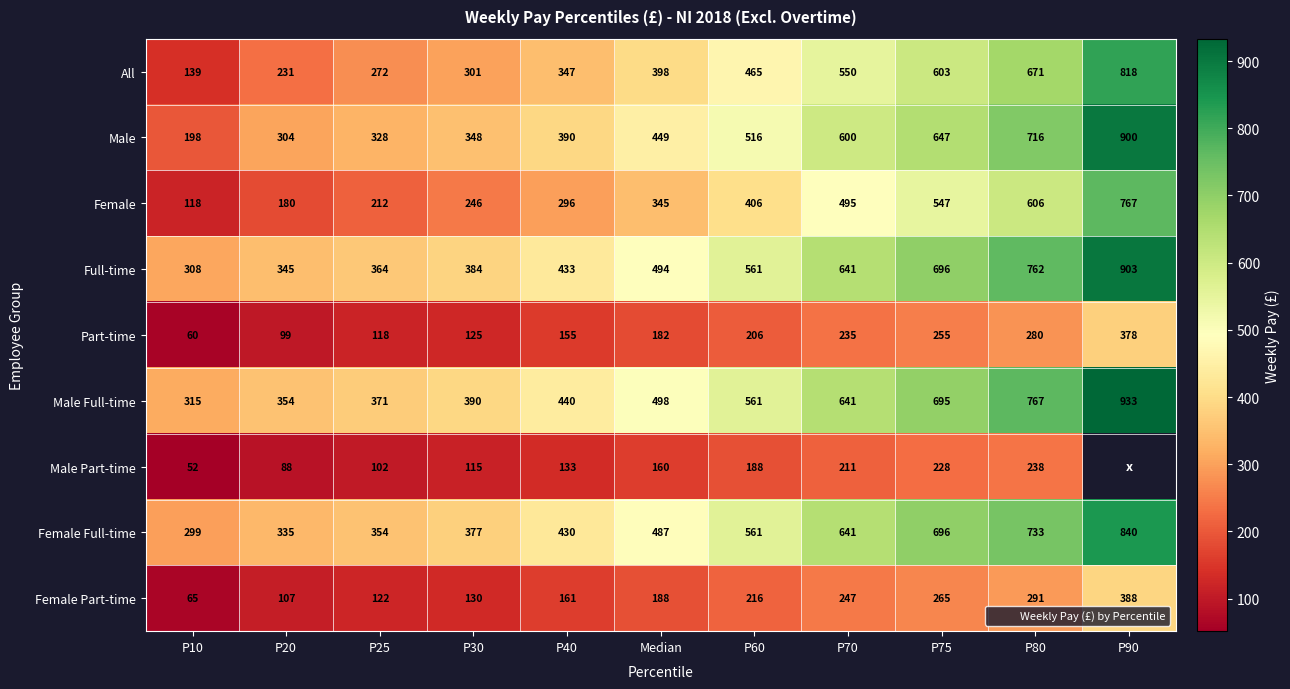

Rank the categories by Female value from highest to lowest.

P90, P80, P75, P70, P60, Median, P40, P30, P25, P20, P10